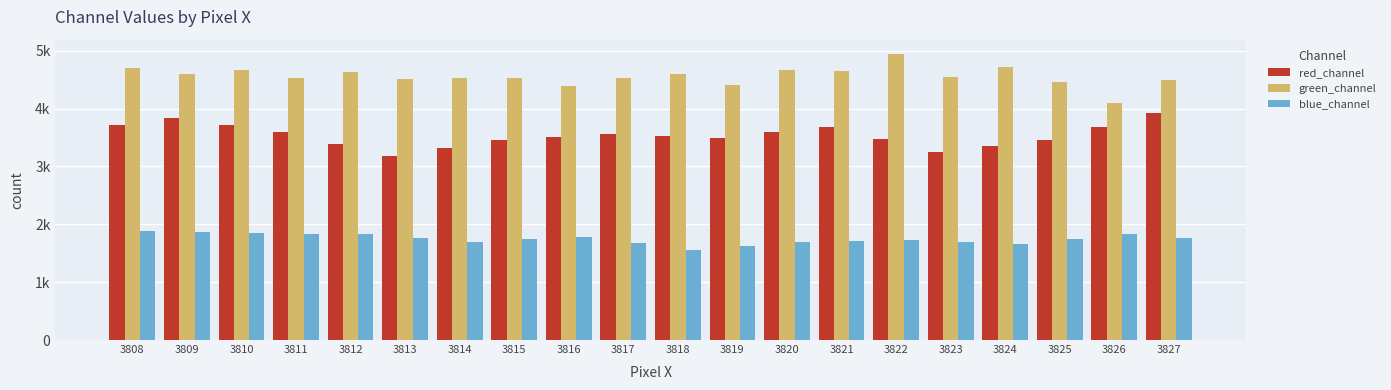

Rank the series by their average value, from lowest to highest.

blue_channel, red_channel, green_channel